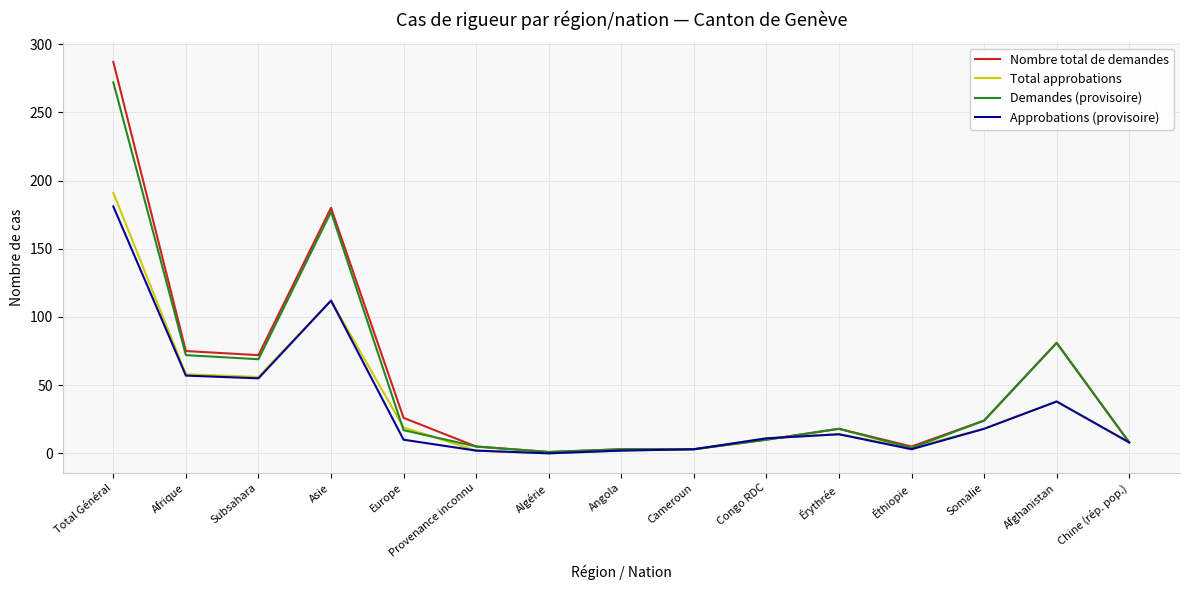

Is it true that Approbations (provisoire) equals 18 at Somalie?

True